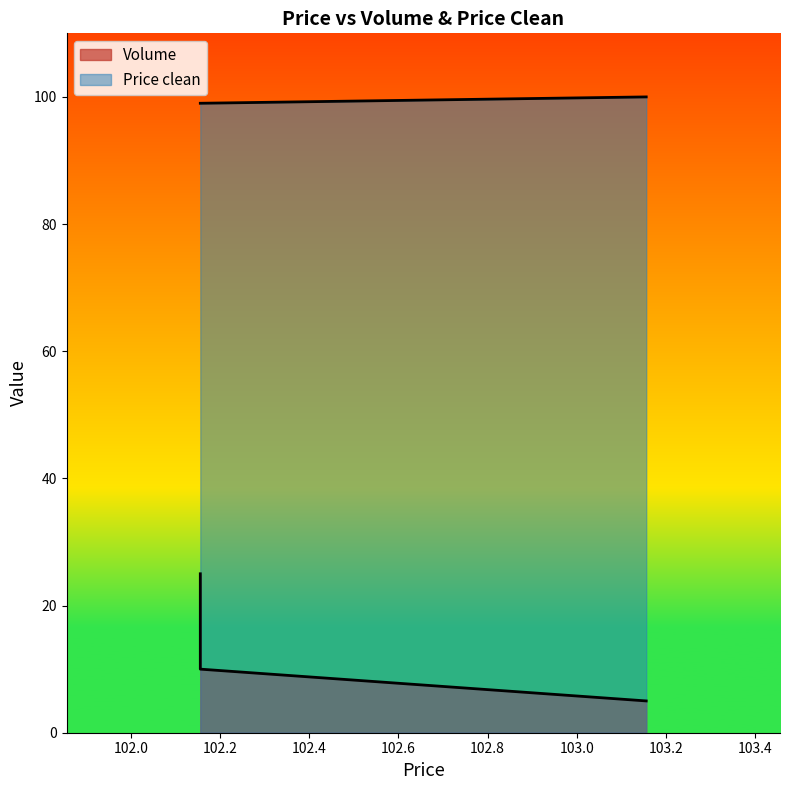

Which series changed the most between 102.155556 and 102.155556?

Volume